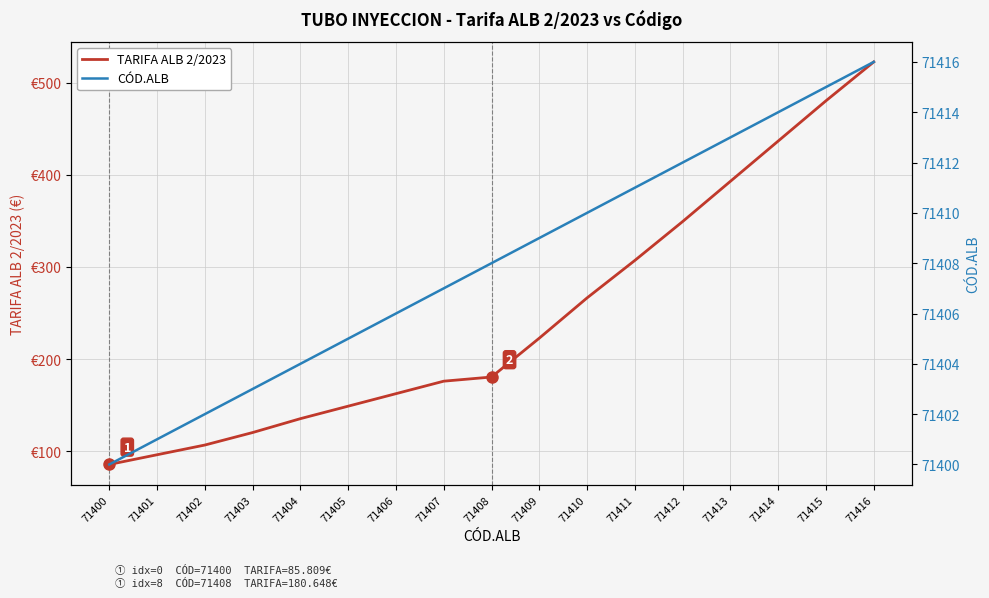

True or false: TARIFA ALB 2/2023 and CÓD.ALB cross at least once.

False